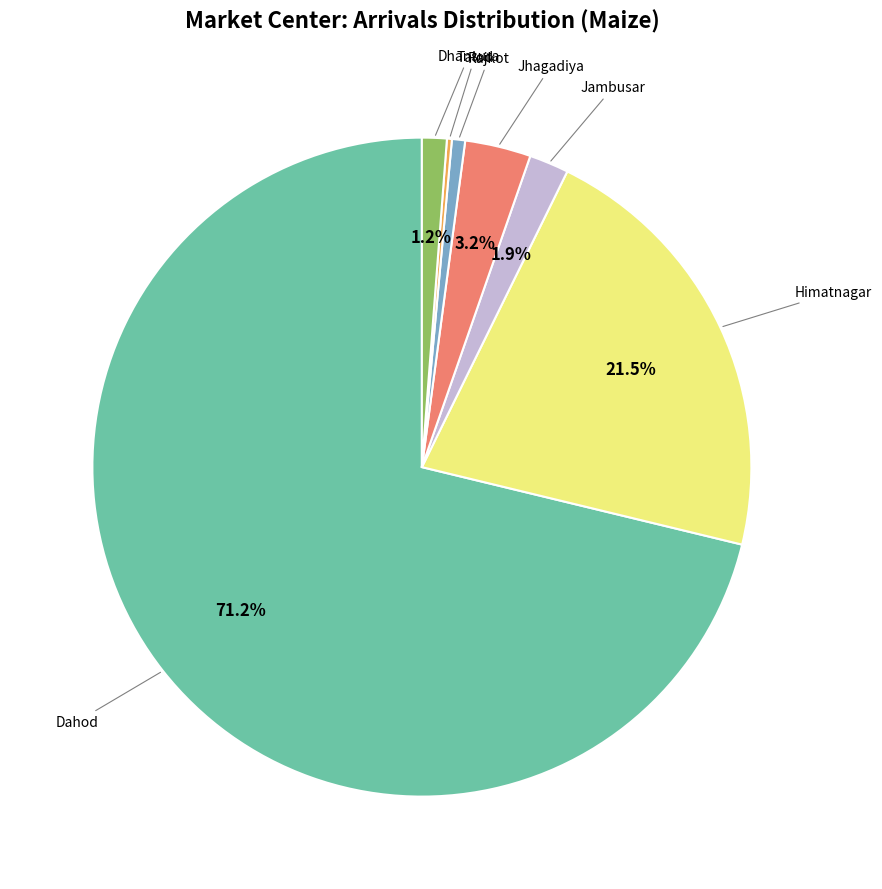

Is there any slice that represents more than half of the pie?

Yes